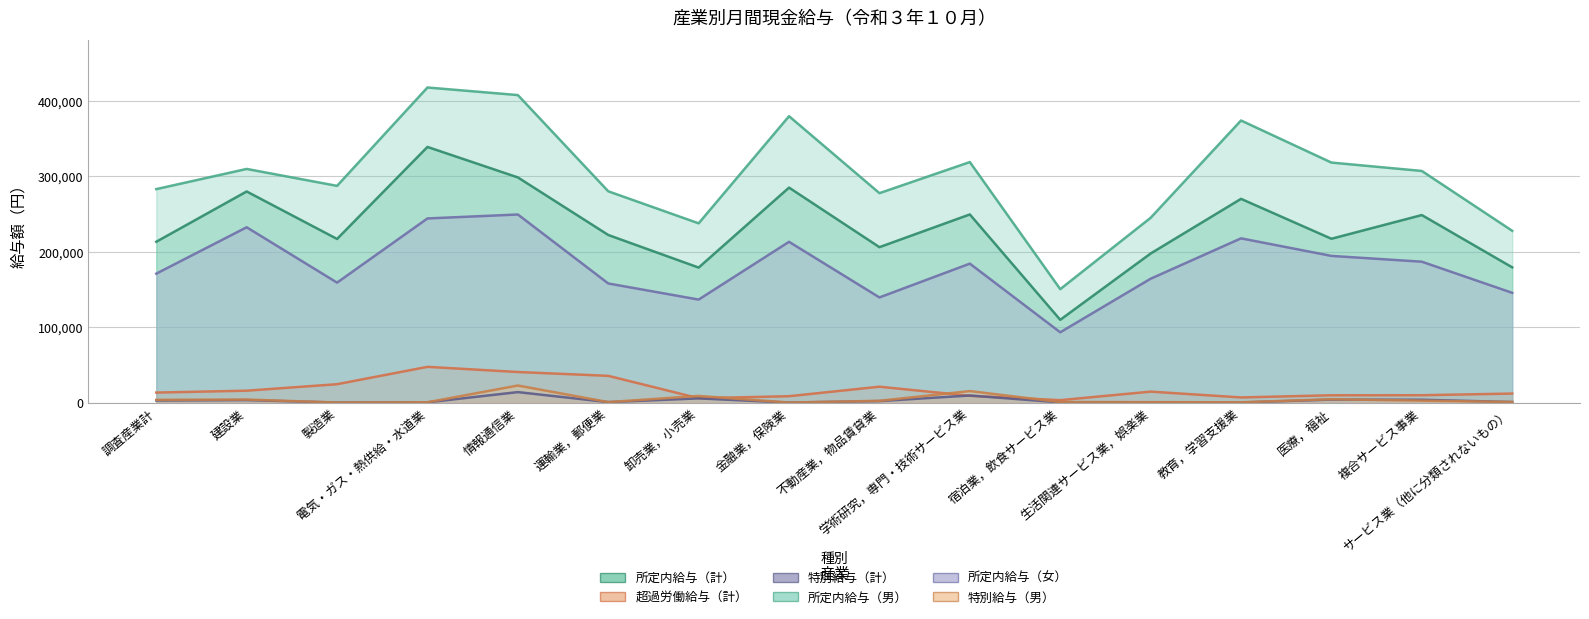

Rank the series at 製造業 from lowest to highest value.

特別給与（計）, 特別給与（男）, 超過労働給与（計）, 所定内給与（女）, 所定内給与（計）, 所定内給与（男）